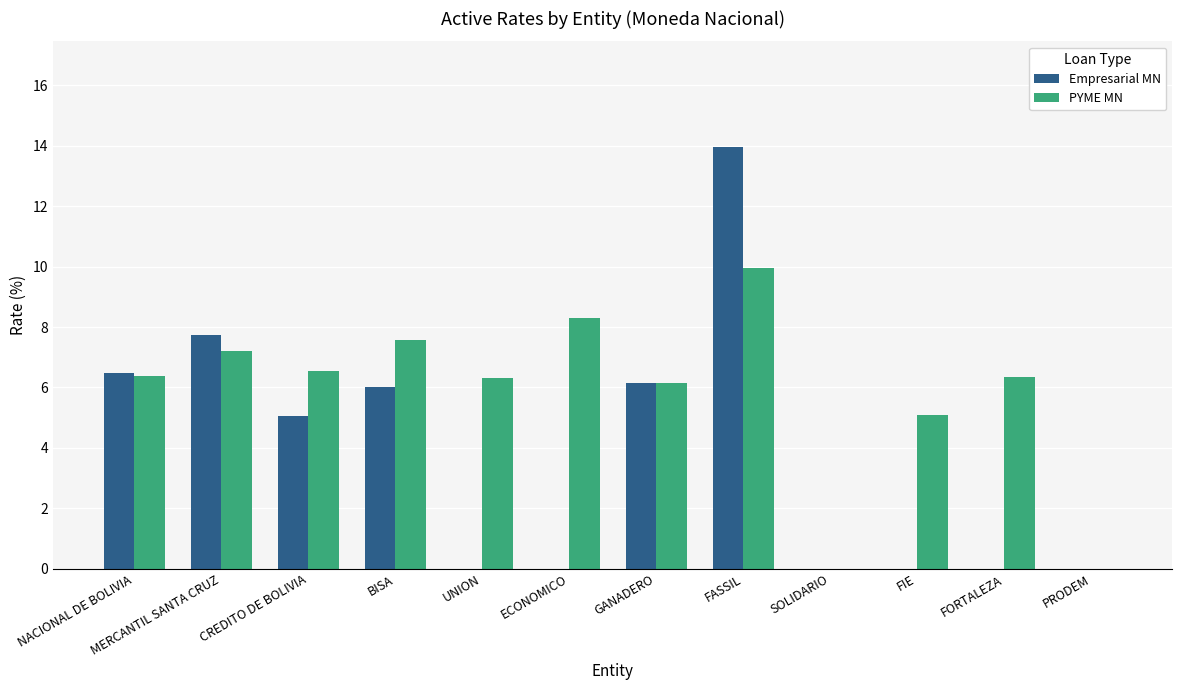

True or false: Empresarial MN has a value of 6.1 at GANADERO.

True